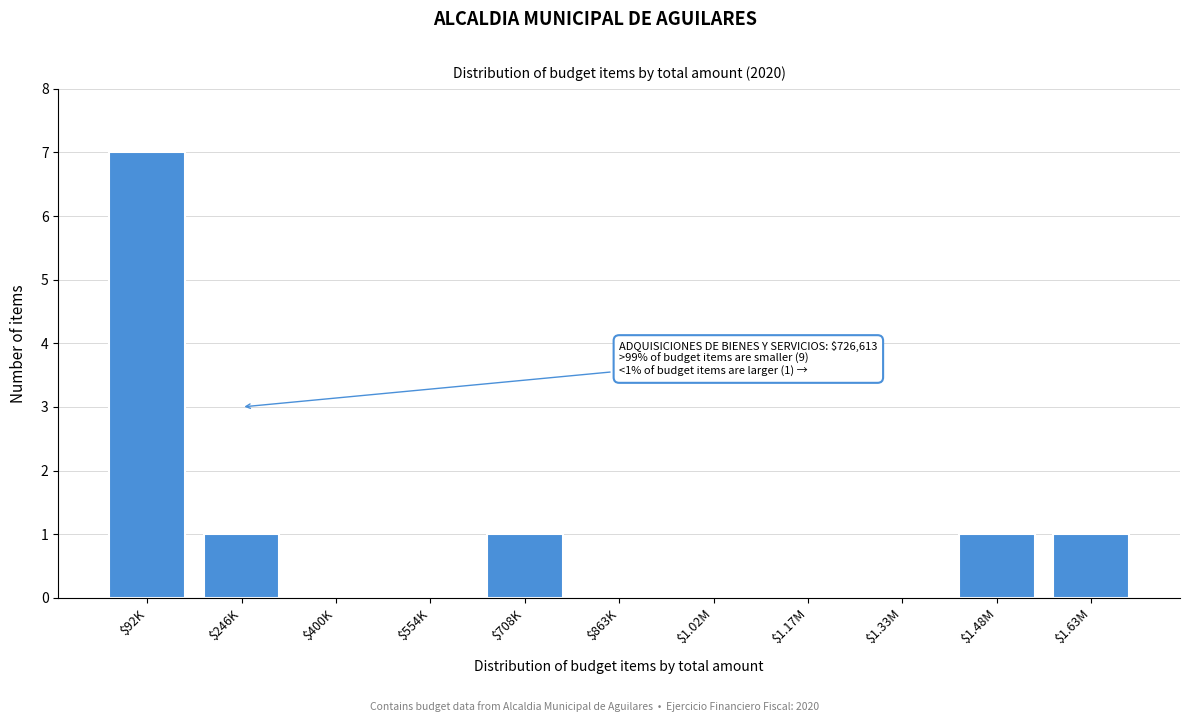

What is the greatest value displayed?

7